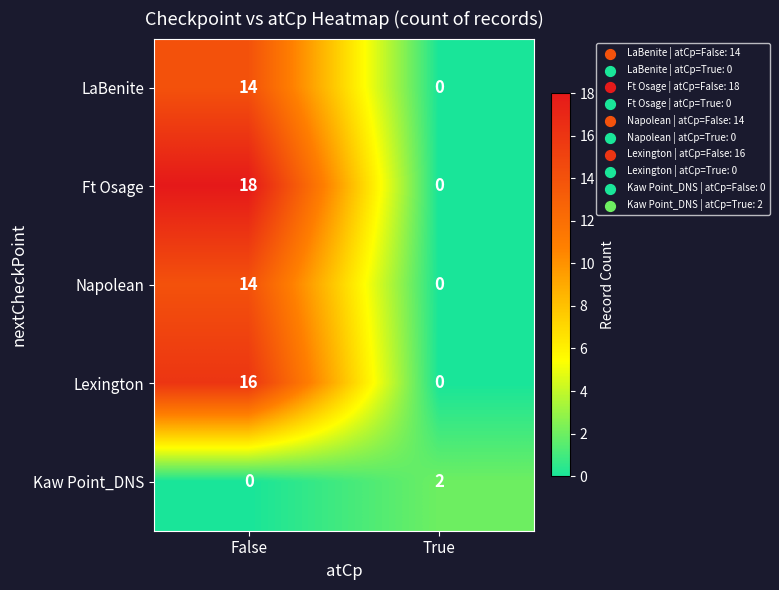

At how many categories does at least one series exceed 5?

1